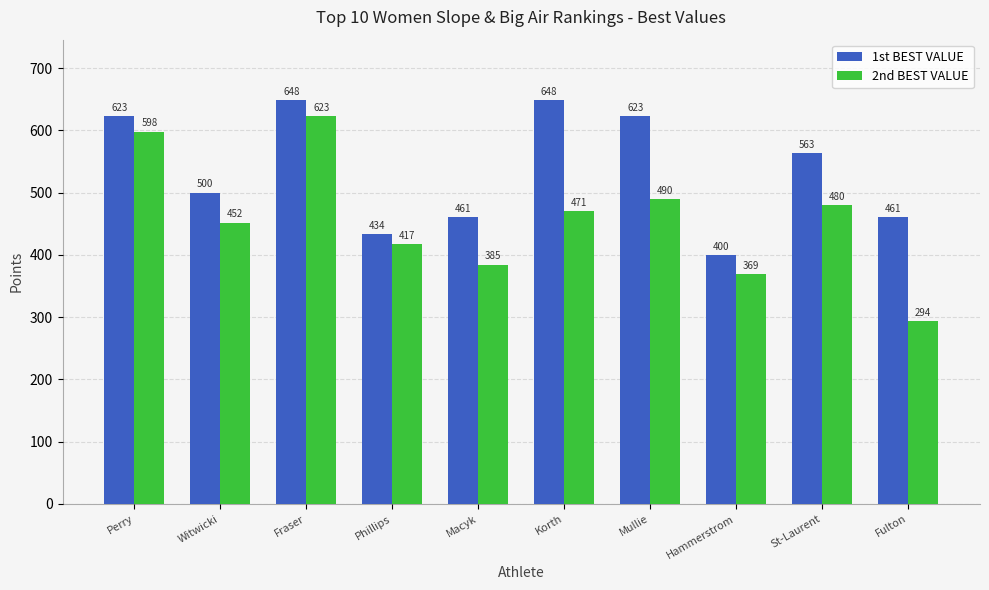

What is the average value of the 2nd BEST VALUE series?

457.8